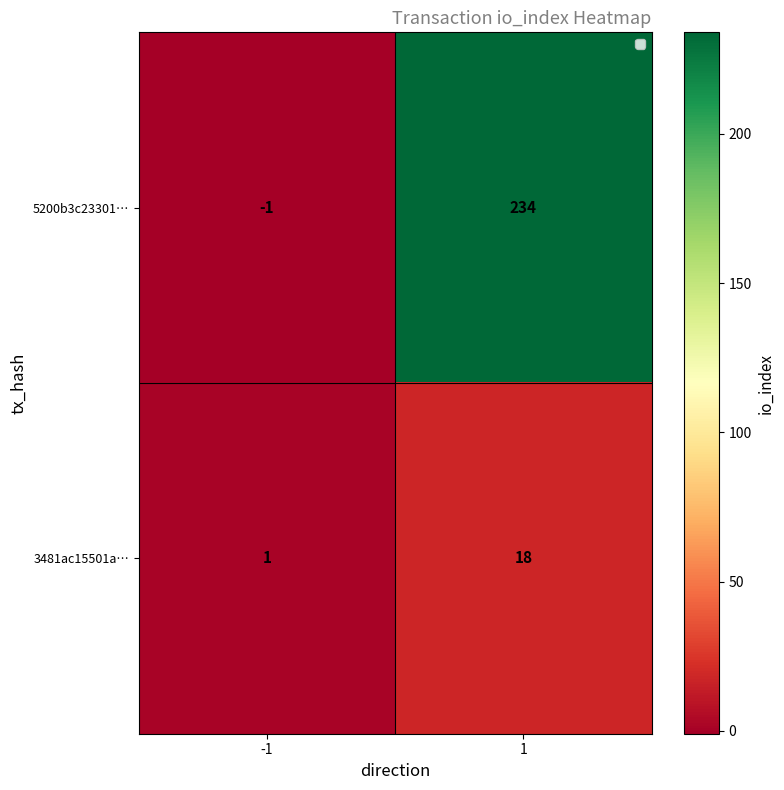

Reading right to left, list all the values displayed in this chart.

5200b3c23301…: 1=234	-1=-1
3481ac15501a…: 1=18	-1=1